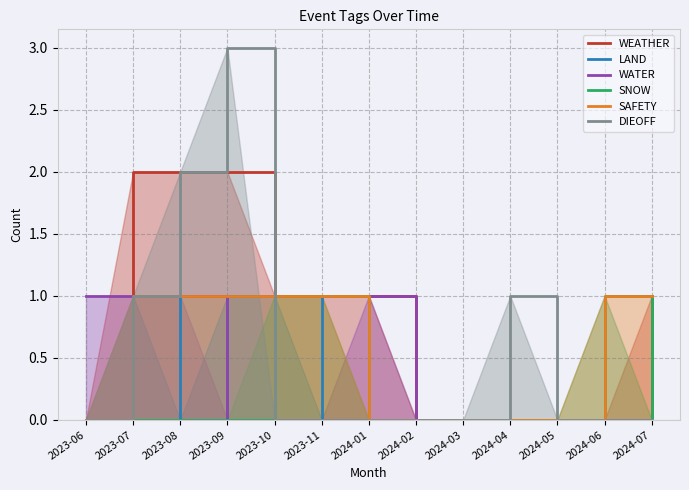

What is the value of the SNOW point at the 12th from the left?

1